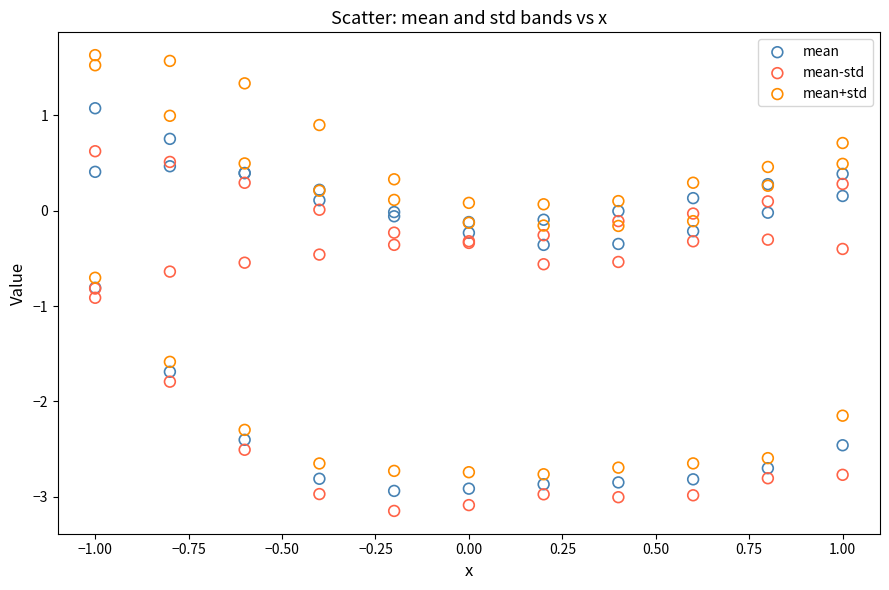

Which series contains the highest Y value?

mean+std